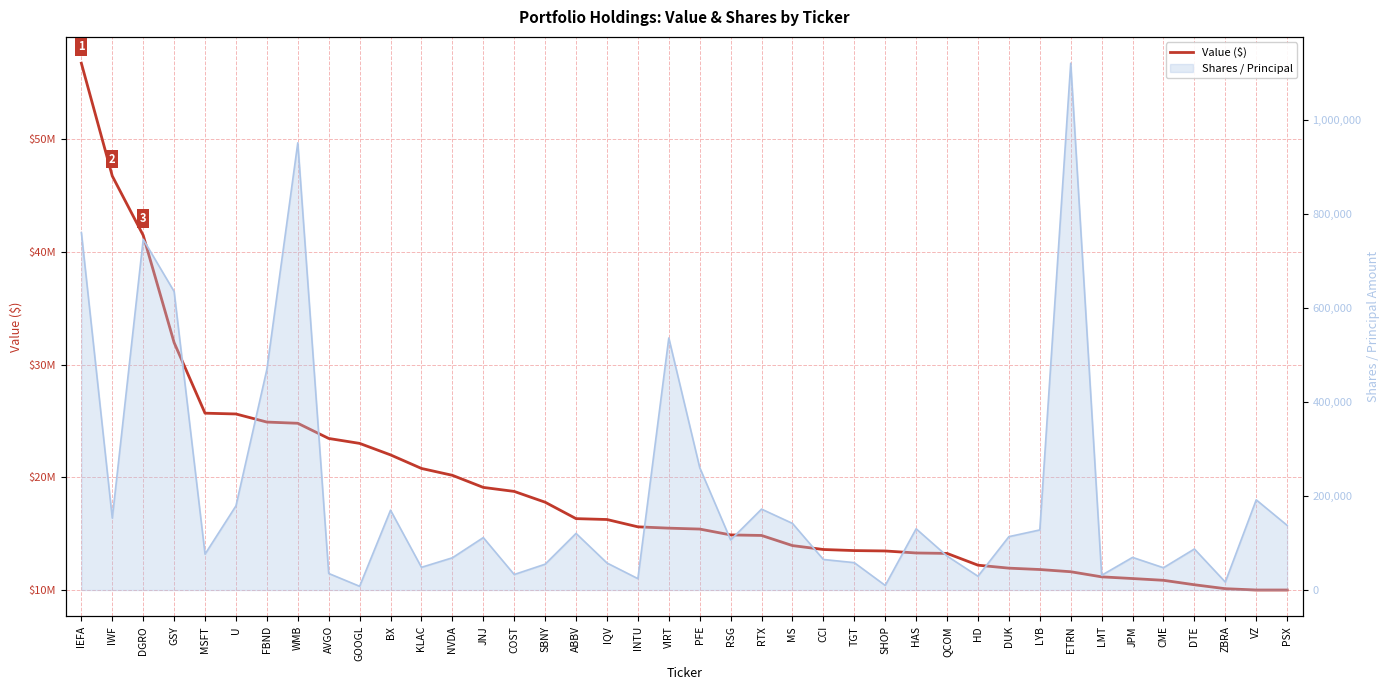

The value at KLAC is 10769303. True or false?

False